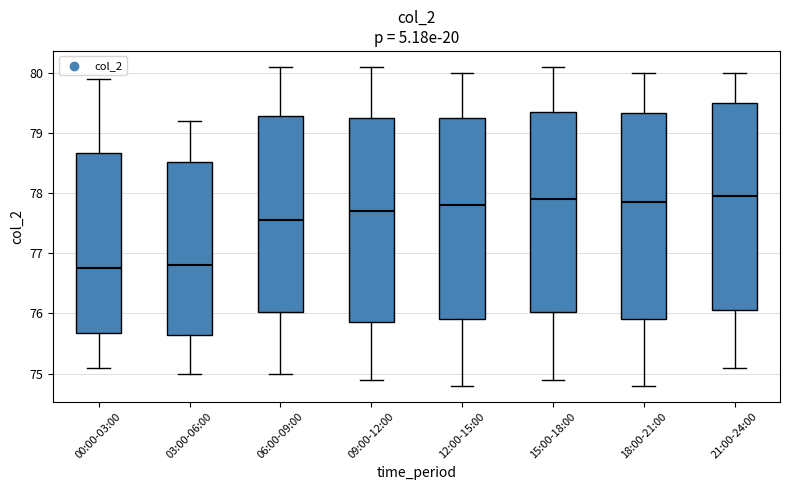

Reading left to right, transcribe this box plot: for each box, give where its median line is, the range the box spans, and where its two whiskers end, as read against the y-axis. The values are not printed on the chart, so give them approximately, as read against the axis.

00:00-03:00: median 76.8, box 75.7 to 78.7, whiskers 75.1 to 79.9
03:00-06:00: median 76.8, box 75.7 to 78.5, whiskers 75.0 to 79.2
06:00-09:00: median 77.6, box 76.0 to 79.3, whiskers 75.0 to 80.1
09:00-12:00: median 77.7, box 75.9 to 79.3, whiskers 74.9 to 80.1
12:00-15:00: median 77.8, box 75.9 to 79.3, whiskers 74.8 to 80.0
15:00-18:00: median 77.9, box 76.0 to 79.4, whiskers 74.9 to 80.1
18:00-21:00: median 77.9, box 75.9 to 79.3, whiskers 74.8 to 80.0
21:00-24:00: median 78.0, box 76.1 to 79.5, whiskers 75.1 to 80.0